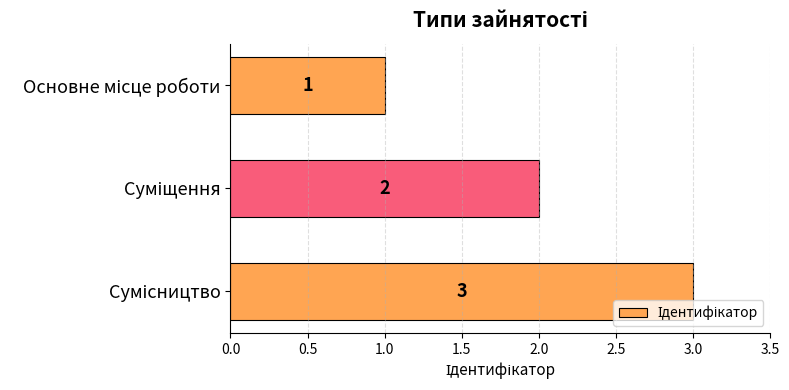

What is the value of the 1st bar from the top?

1